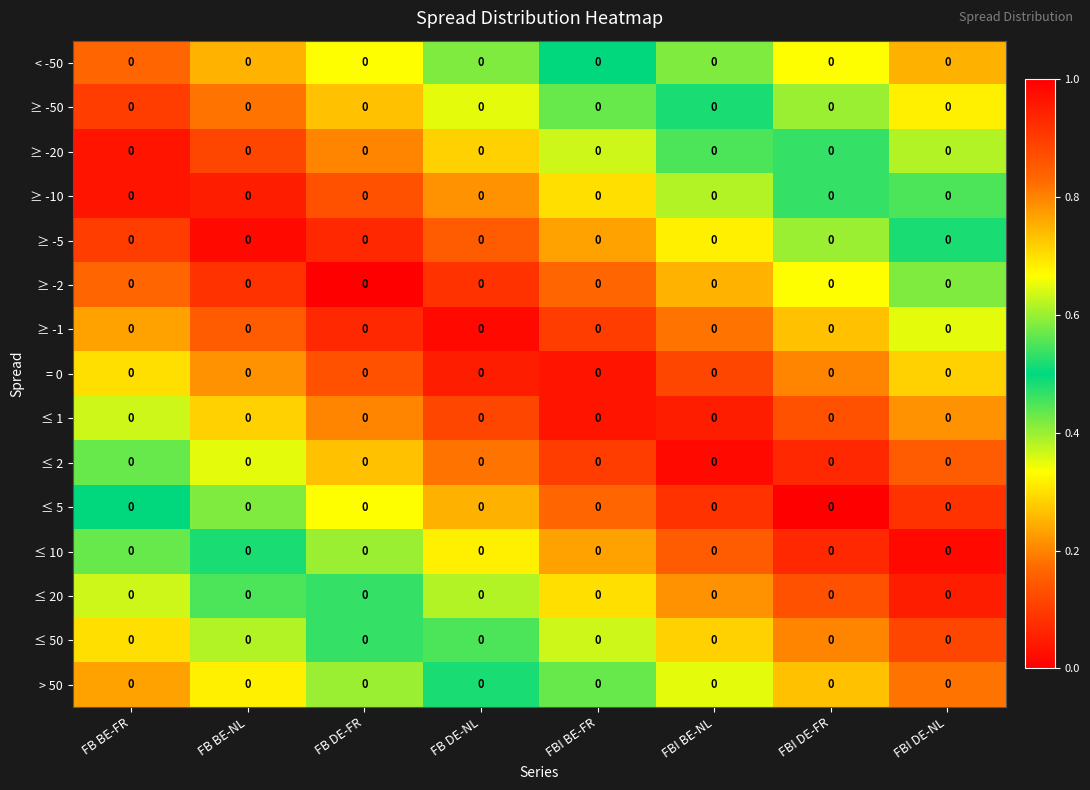

Is it true that ≥ -20 equals 0.9 at FBI DE-NL?

False